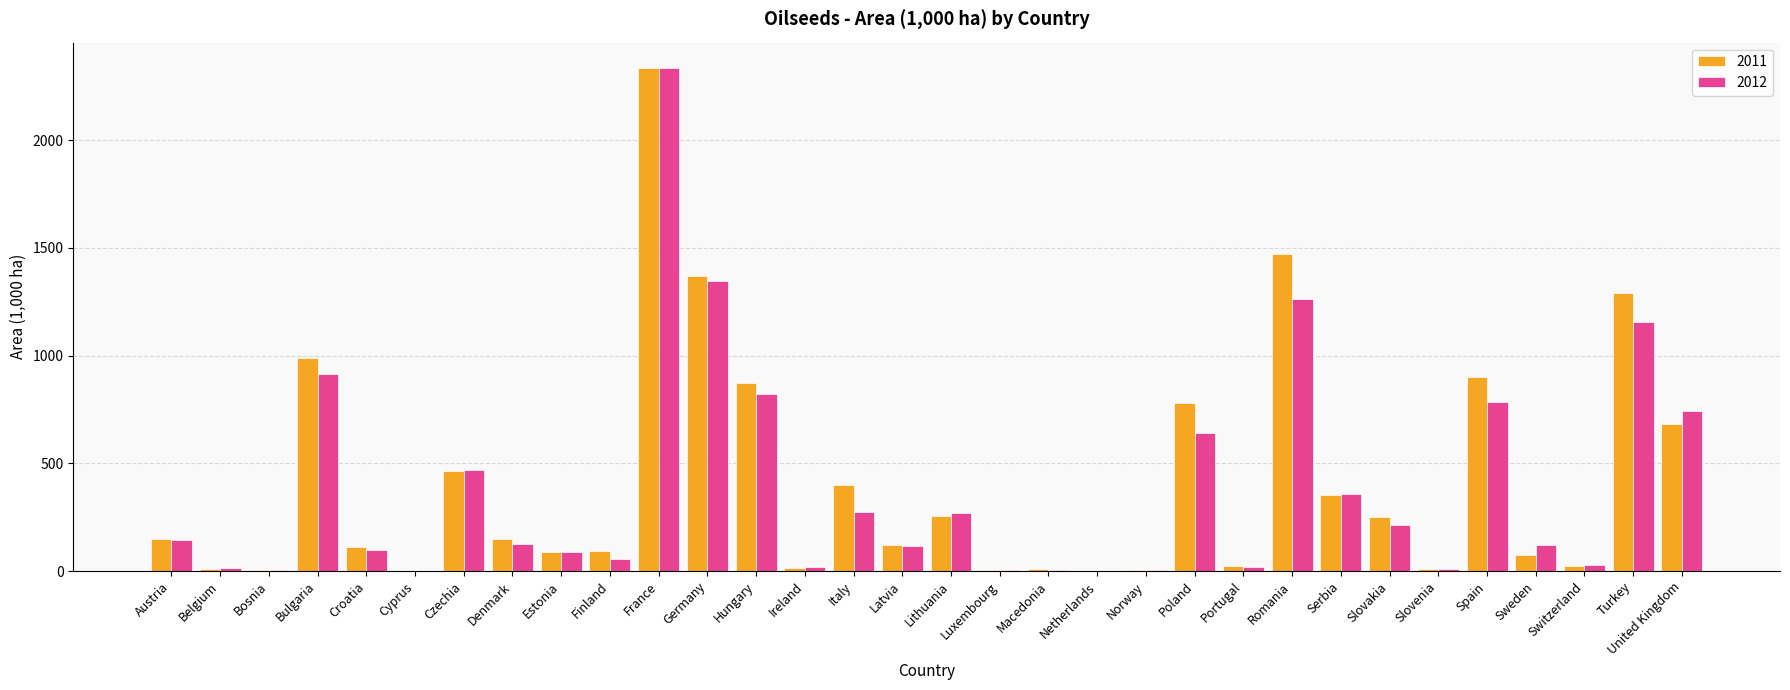

What are all the series names shown in the legend?

2011, 2012